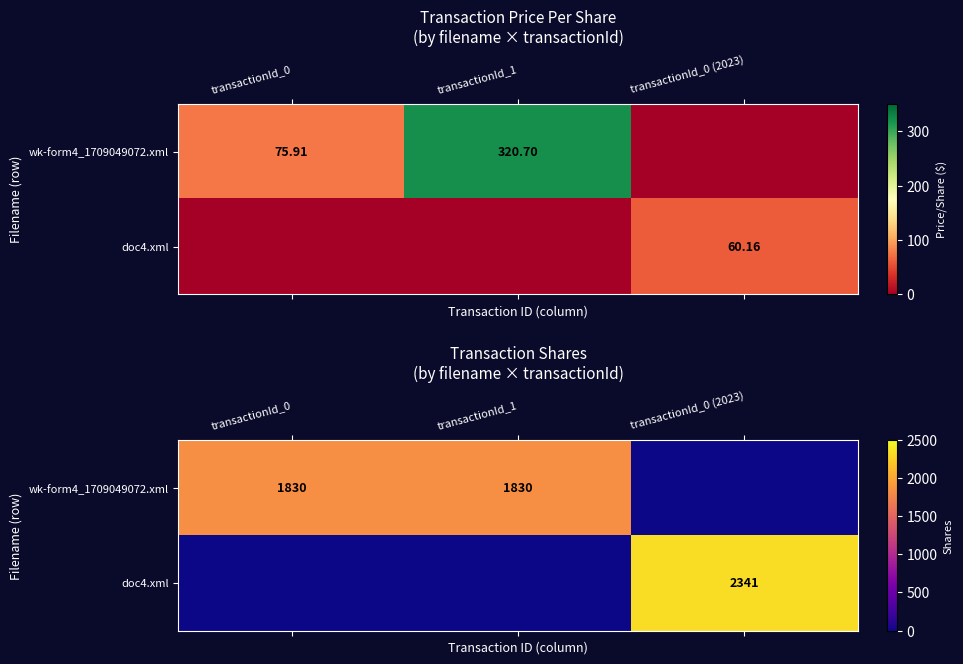

At which category is the sum across all series the highest?

transactionId_0 (2023)